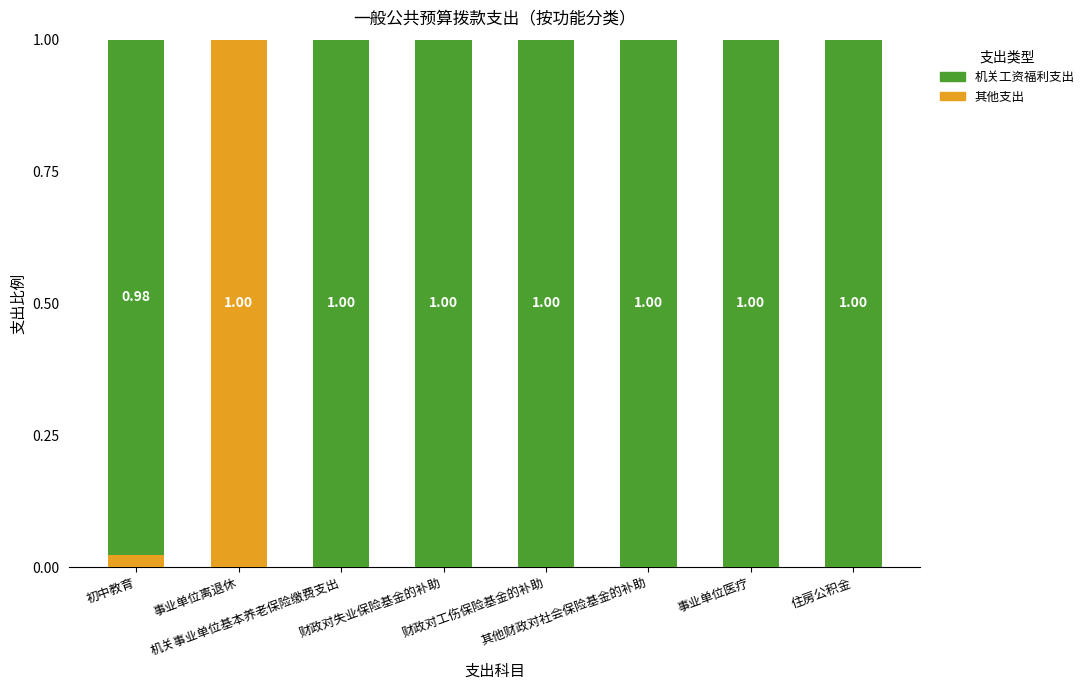

What is the sum of all 其他支出 values?

1.0